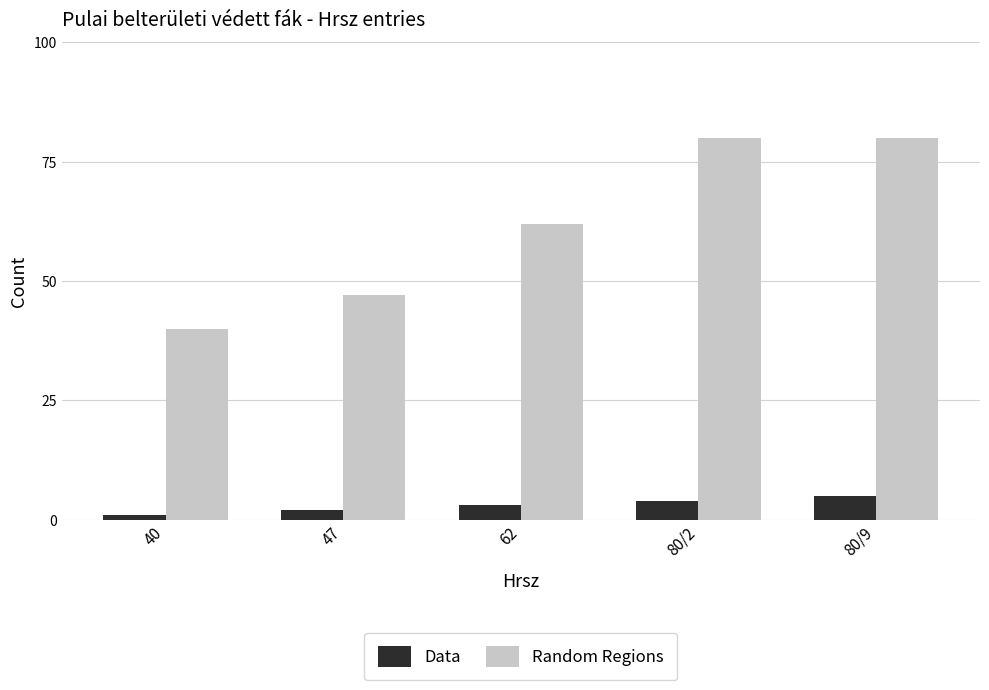

Rank the series at 80/9 from lowest to highest value.

Data, Random Regions